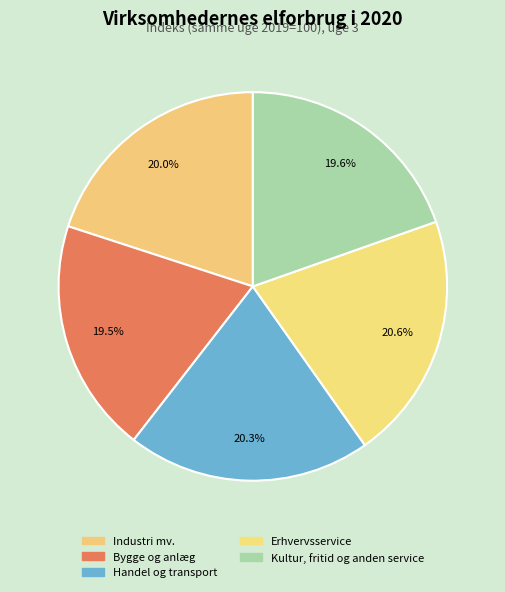

To the nearest percent, what is the average slice percentage?

20%